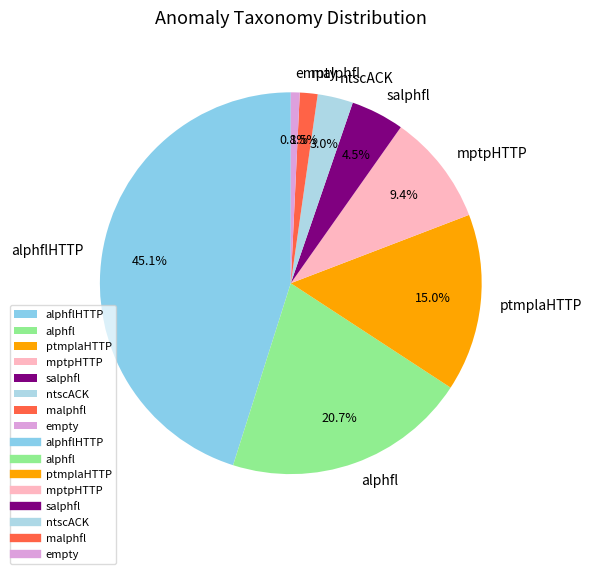

Which slice is the largest?

alphflHTTP